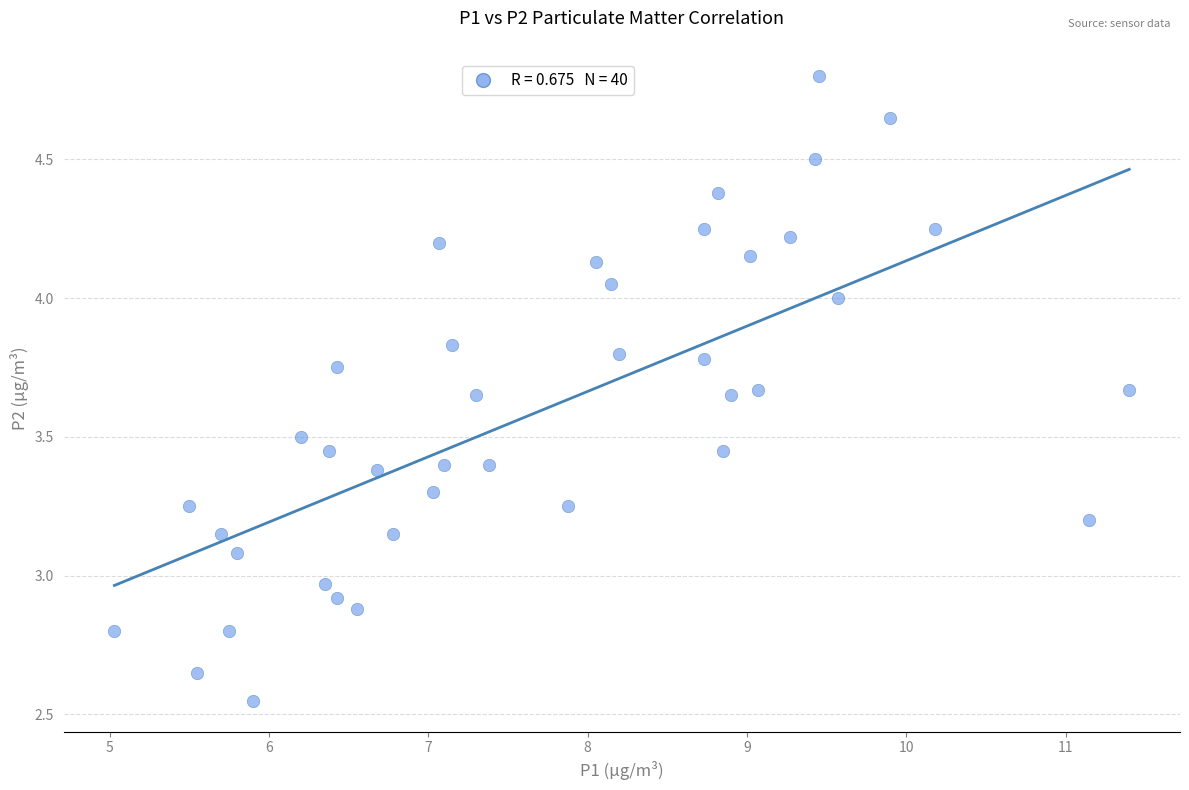

What is the range of X values (max minus min)?

6.4